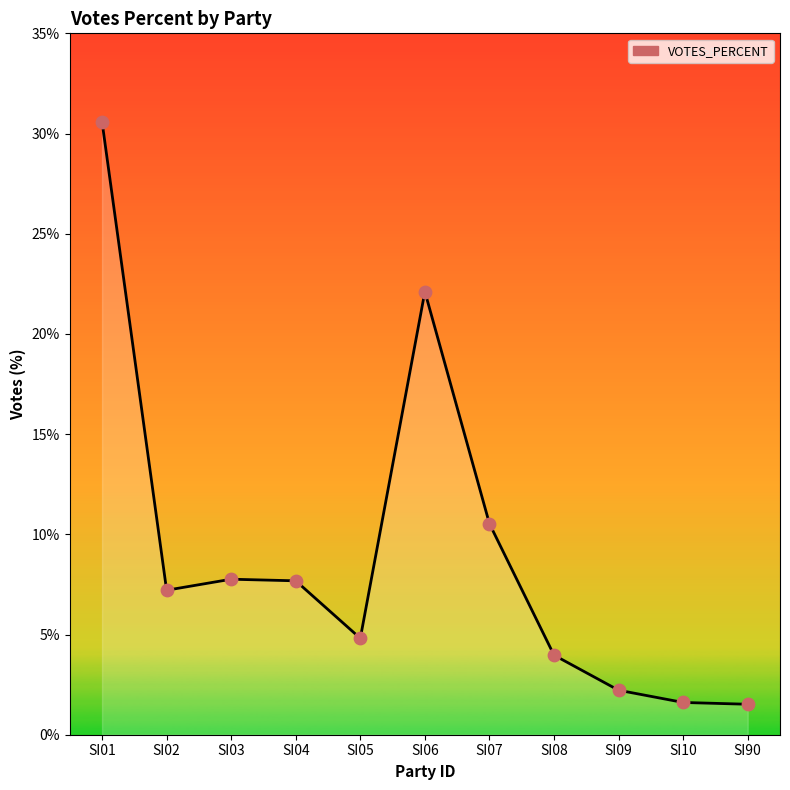

Approximately how many times larger is the value at SI07 compared to SI01?

0.3